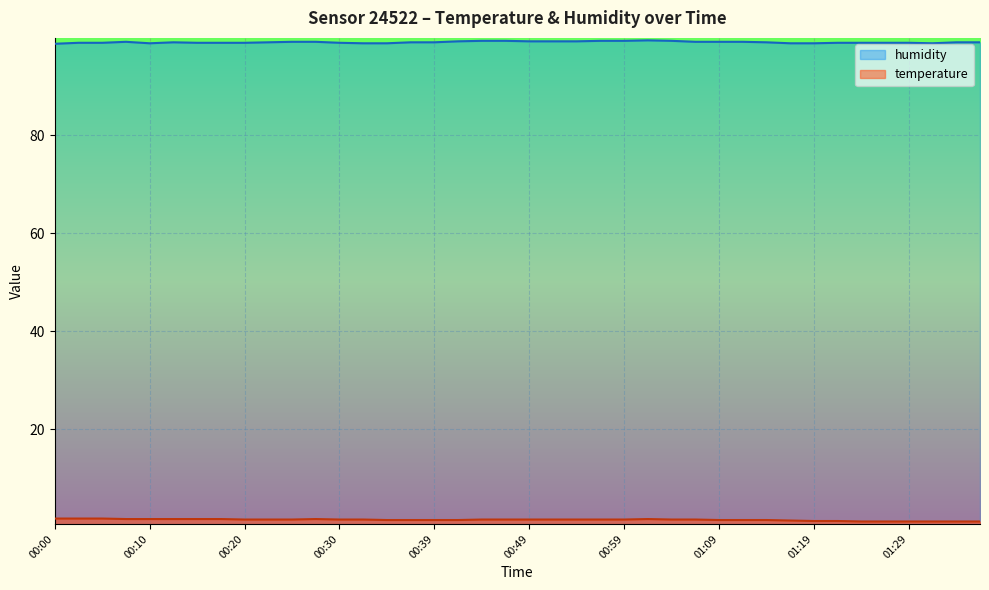

Where is humidity nearest to the value 99?

00:12